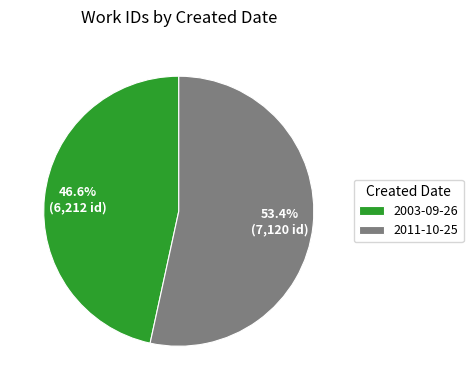

What percentage is the 2003-09-26 slice, to the nearest percent?

47%